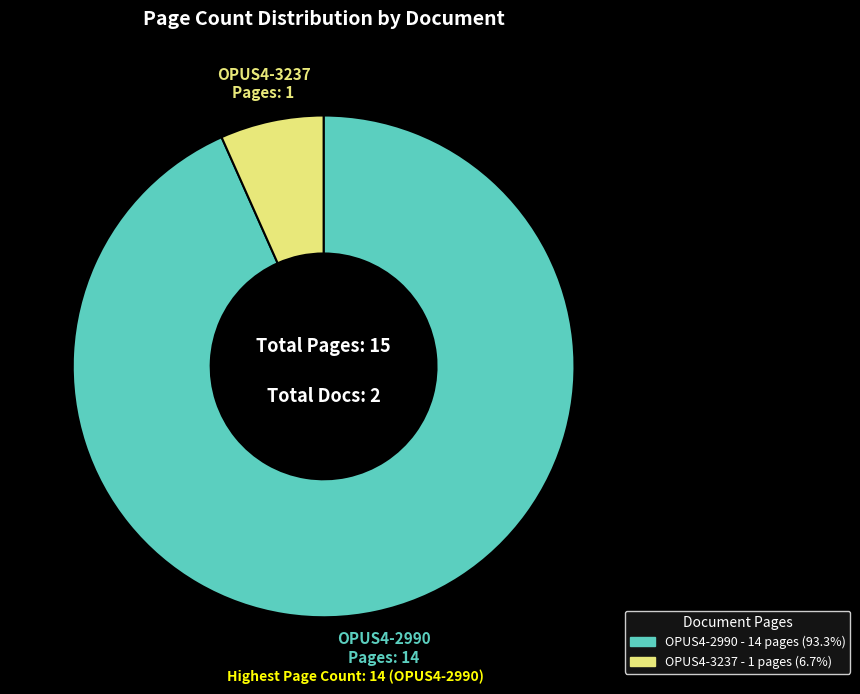

How many segments does this pie chart have?

2